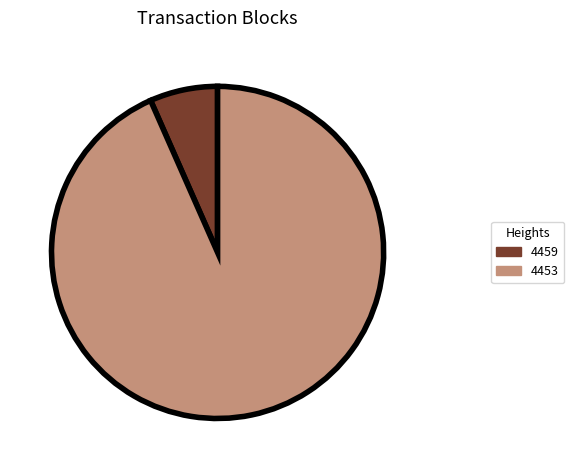

What is the smallest slice in the pie chart?

4459